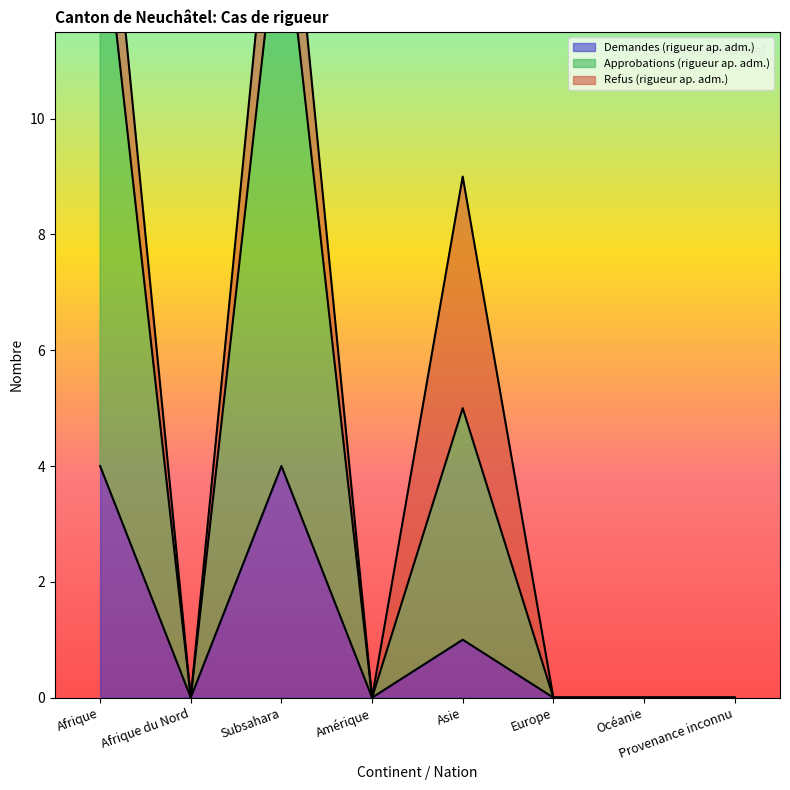

Which category has the highest value in the Approbations (rigueur ap. adm.) series?

Afrique